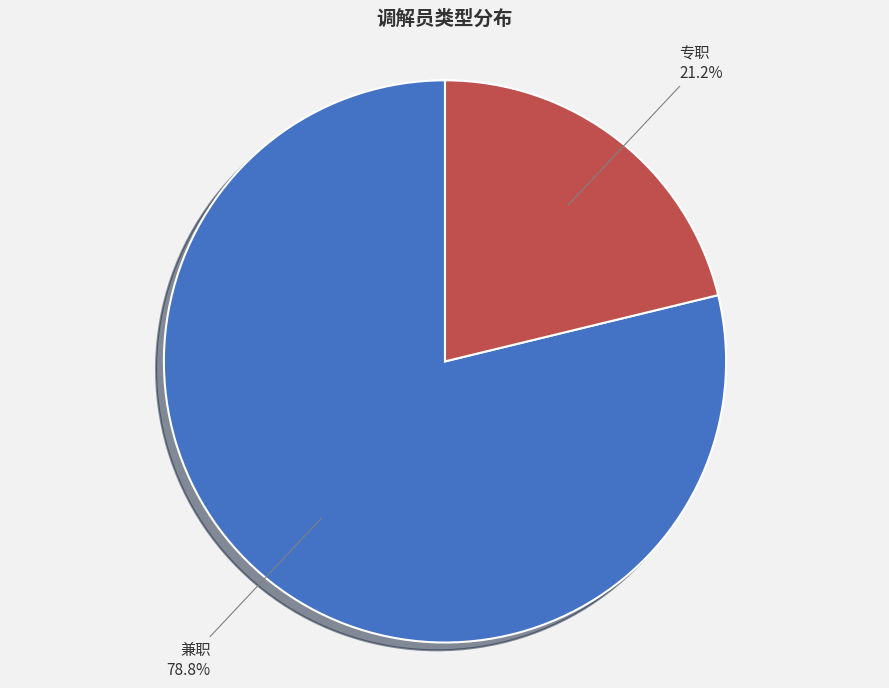

Does any single category account for the majority?

Yes